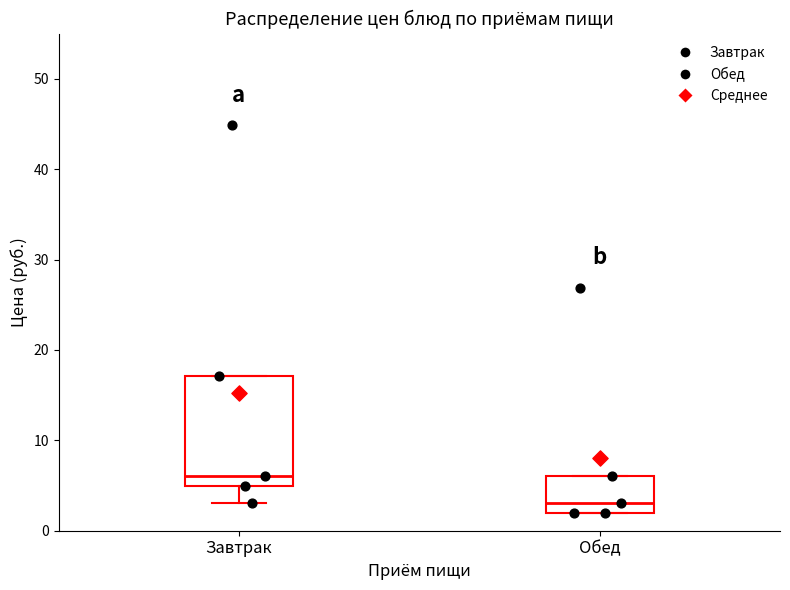

Comparing the boxes themselves (not the whiskers), which one is the tallest?

Завтрак